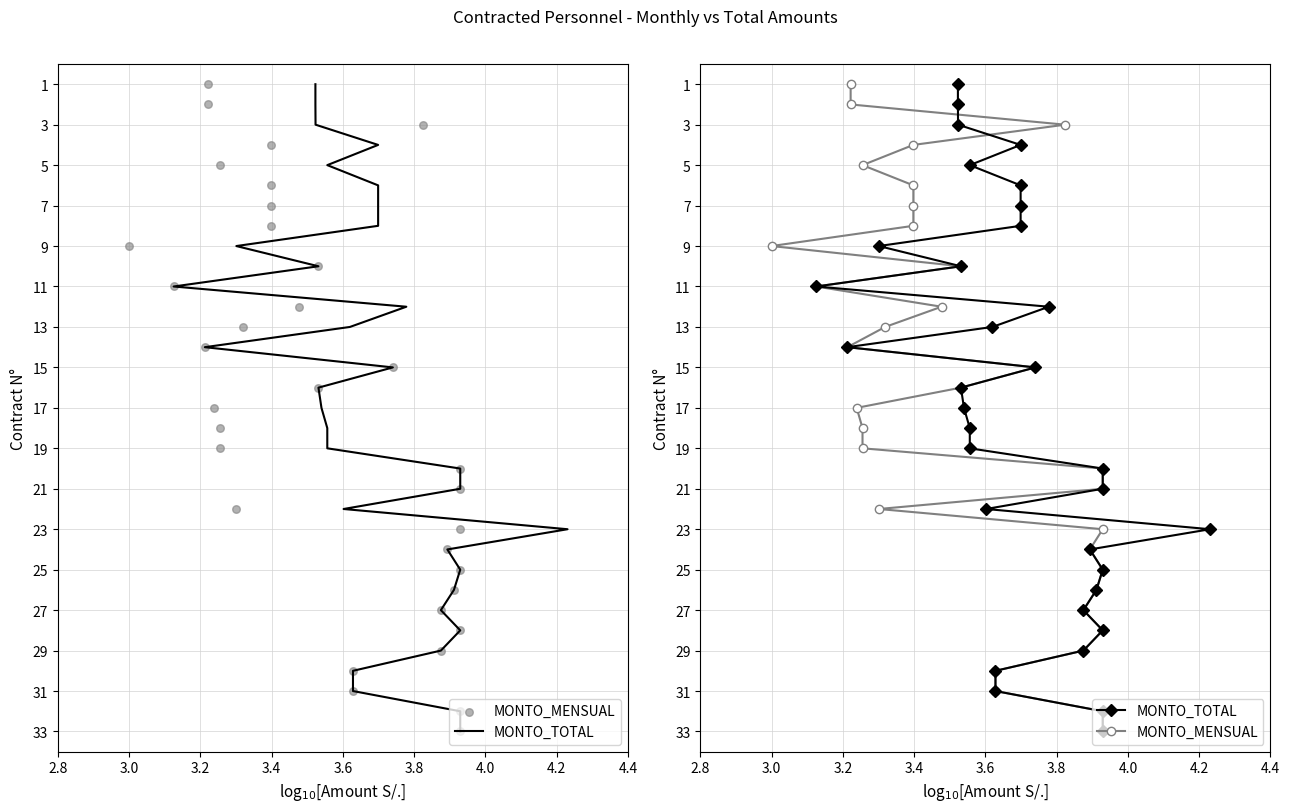

Which series contains the highest Y value?

MONTO_TOTAL